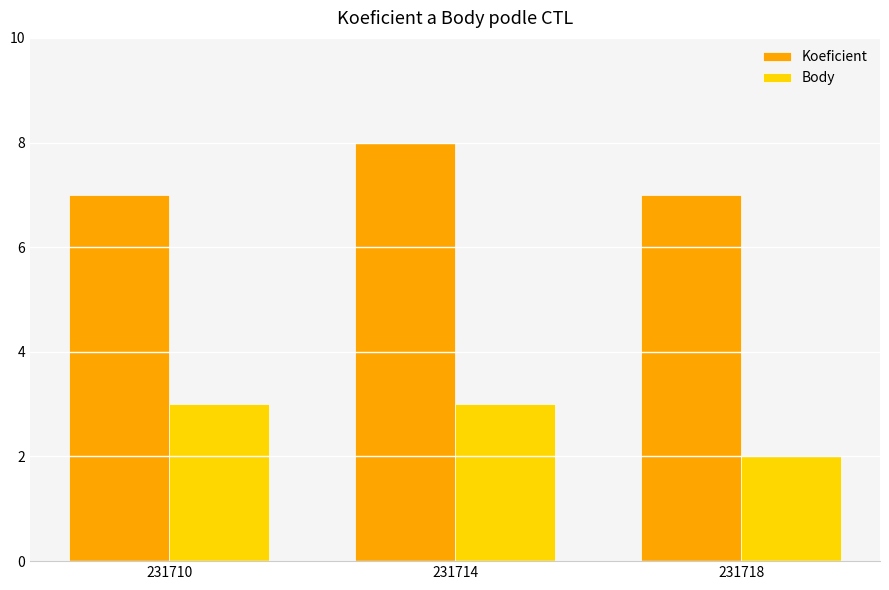

Reading left to right, what are all the values shown in this chart?

Koeficient: 231710=7	231714=8	231718=7
Body: 231710=3	231714=3	231718=2